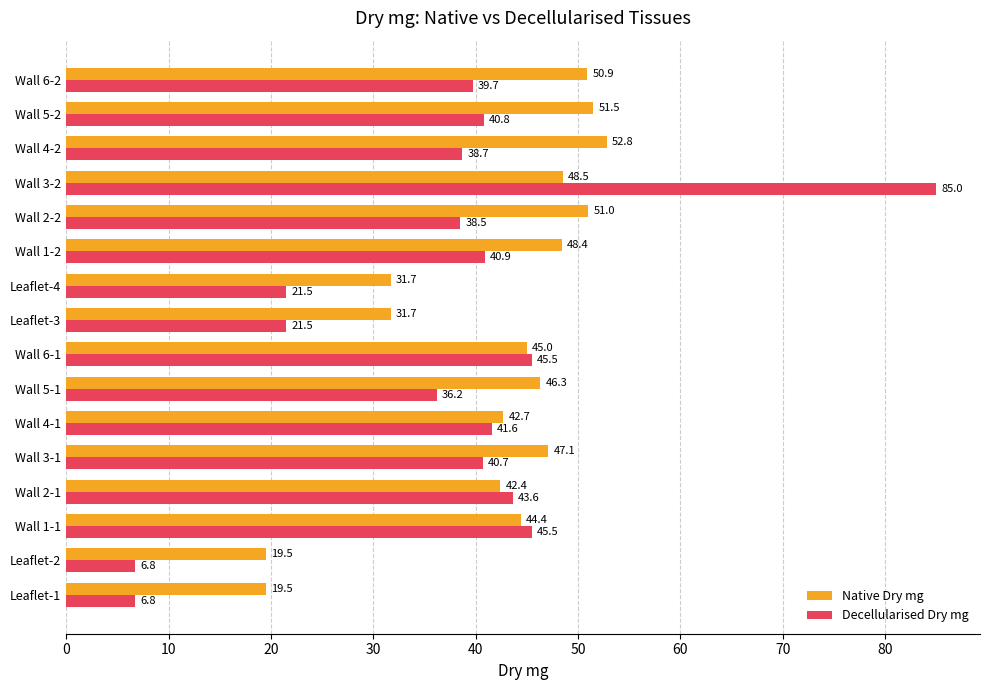

What value does the Native Dry mg series have at Wall 1-1?

44.4